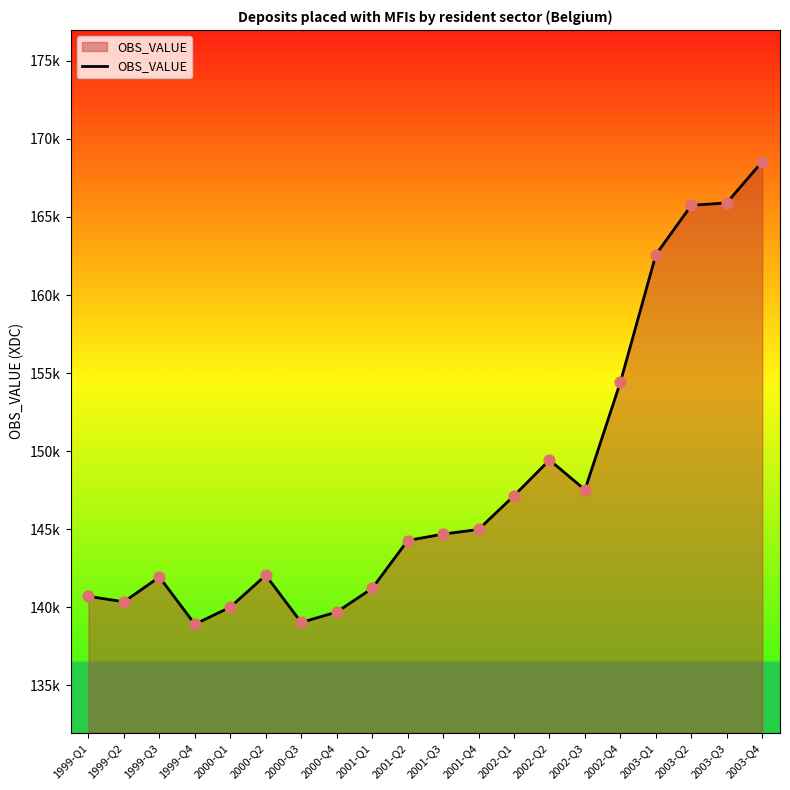

What is the change in value from 2001-Q1 to 2002-Q2?

+8225.4